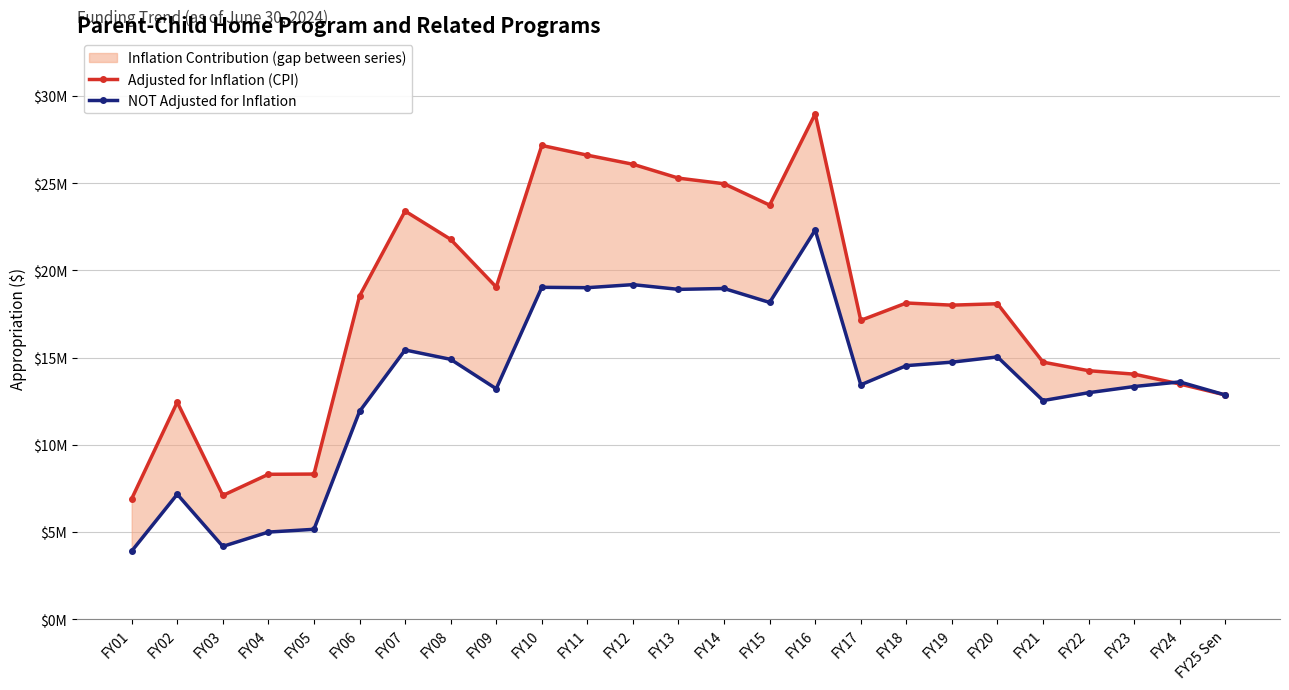

Rank the categories by Adjusted for Inflation (CPI) value from highest to lowest.

FY16, FY10, FY11, FY12, FY13, FY14, FY15, FY07, FY08, FY09, FY06, FY18, FY20, FY19, FY17, FY21, FY22, FY23, FY24, FY25 Sen, FY02, FY05, FY04, FY03, FY01